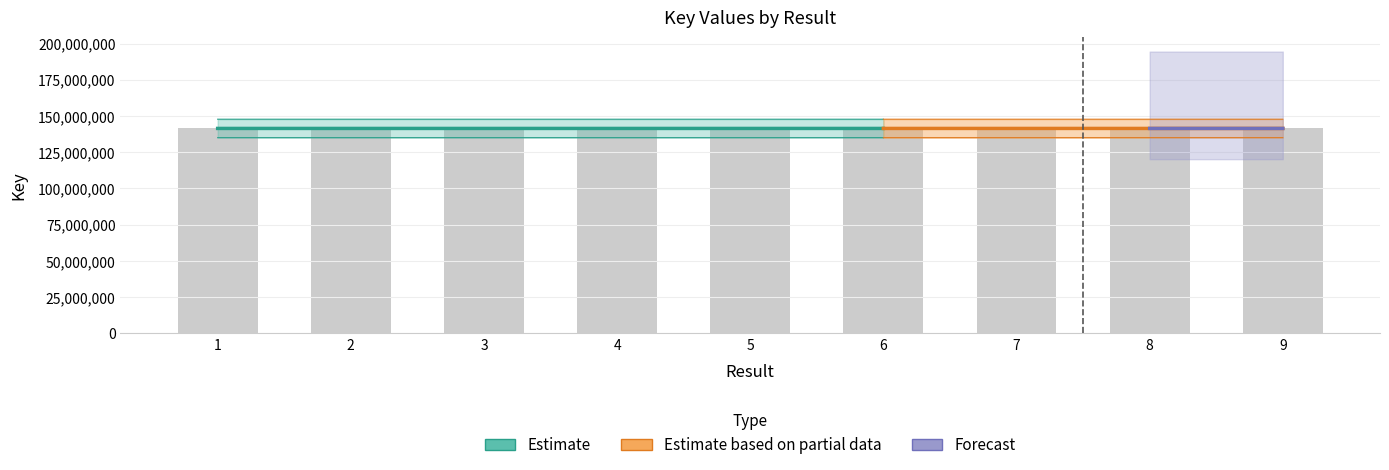

What is the smallest value displayed?

141407830